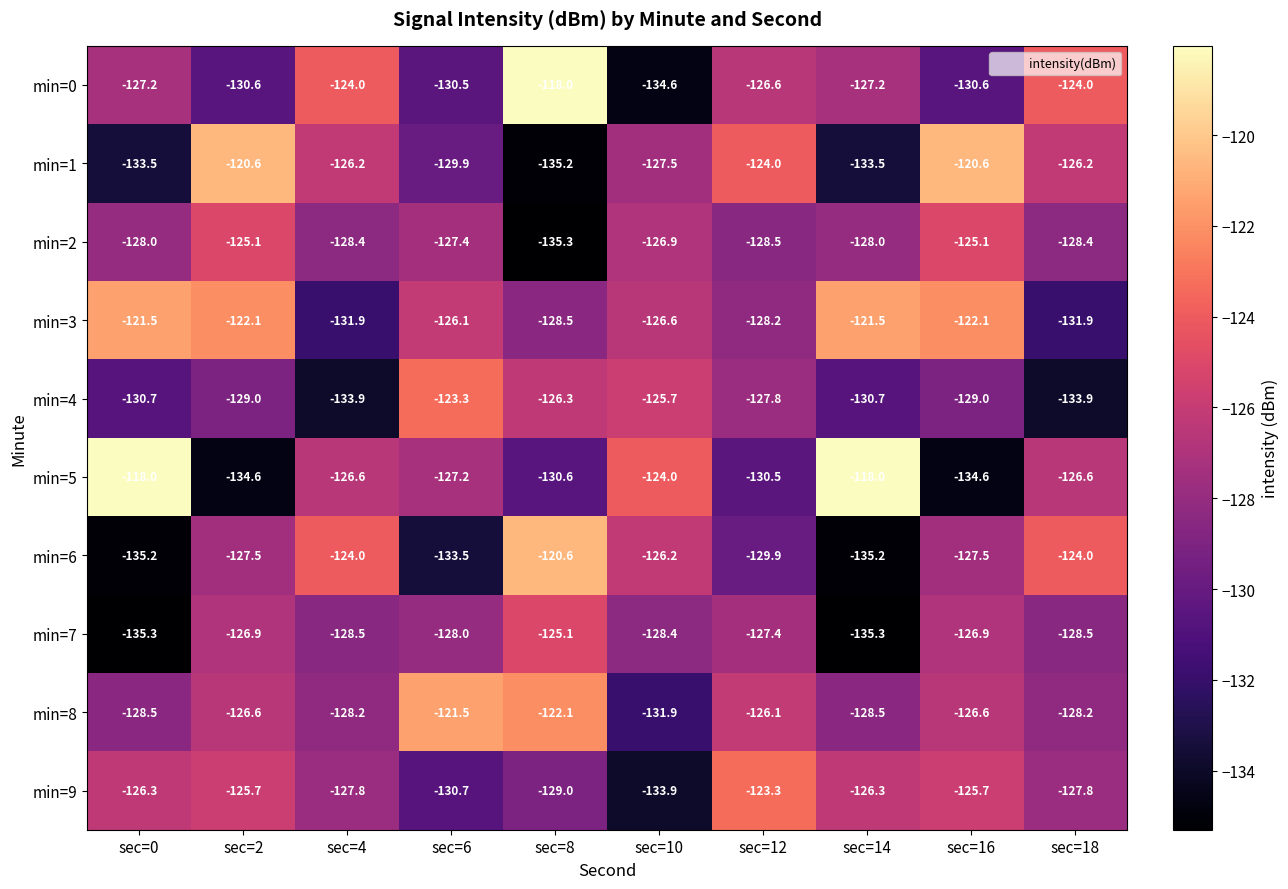

At sec=16, list the series in order from smallest to largest.

min=5, min=0, min=4, min=6, min=7, min=8, min=9, min=2, min=3, min=1